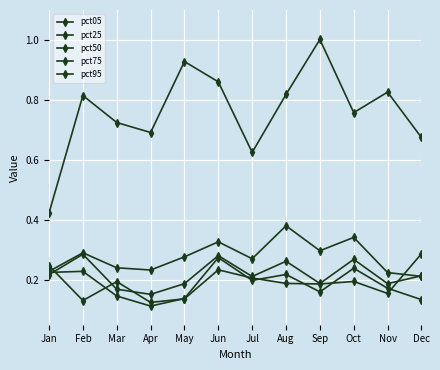

How many distinct data groups are displayed?

5